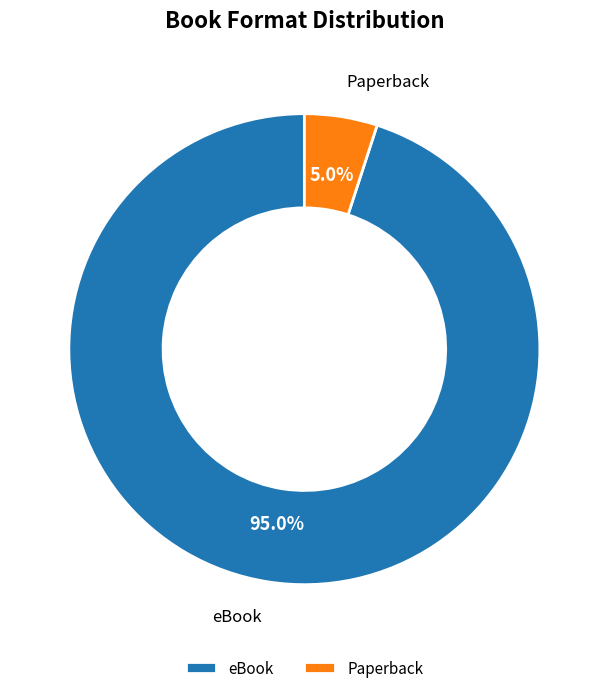

Which has a higher value, eBook or Paperback?

eBook